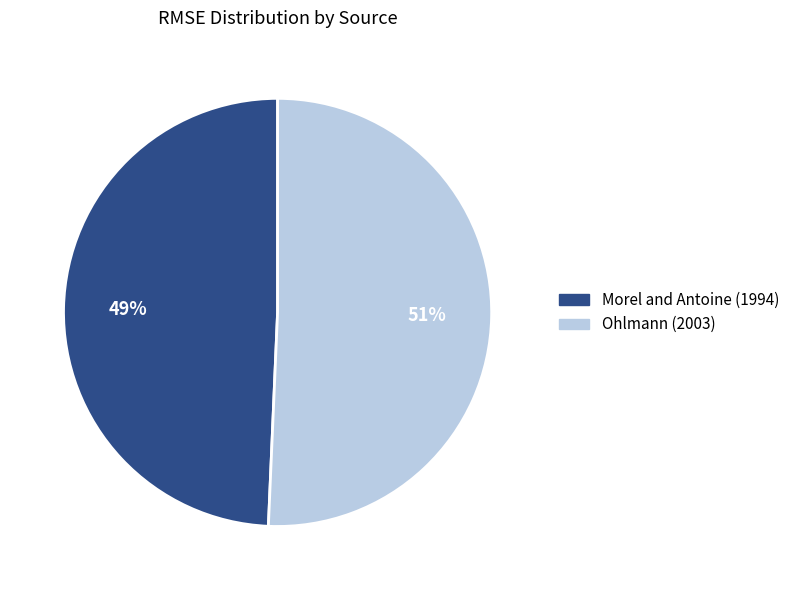

Which has a higher value, Ohlmann (2003) or Morel and Antoine (1994)?

Ohlmann (2003)